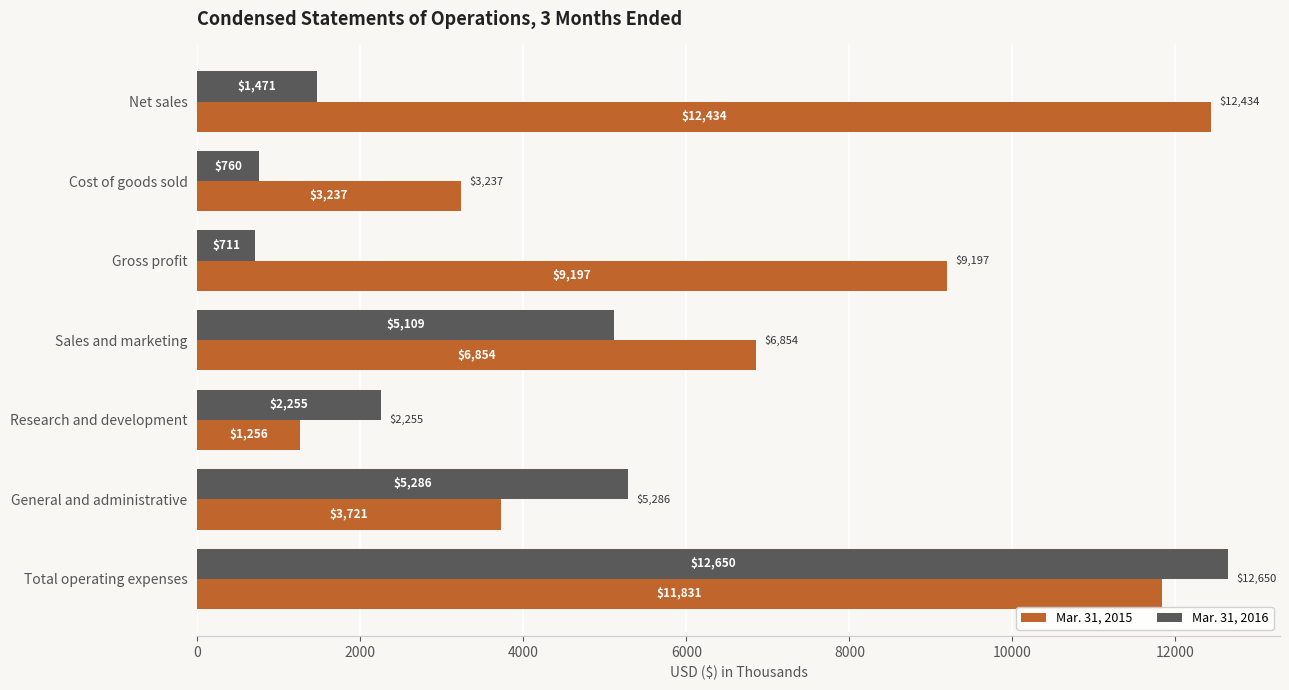

List the labels in order of Mar. 31, 2015 value, largest first.

Net sales, Total operating expenses, Gross profit, Sales and marketing, General and administrative, Cost of goods sold, Research and development